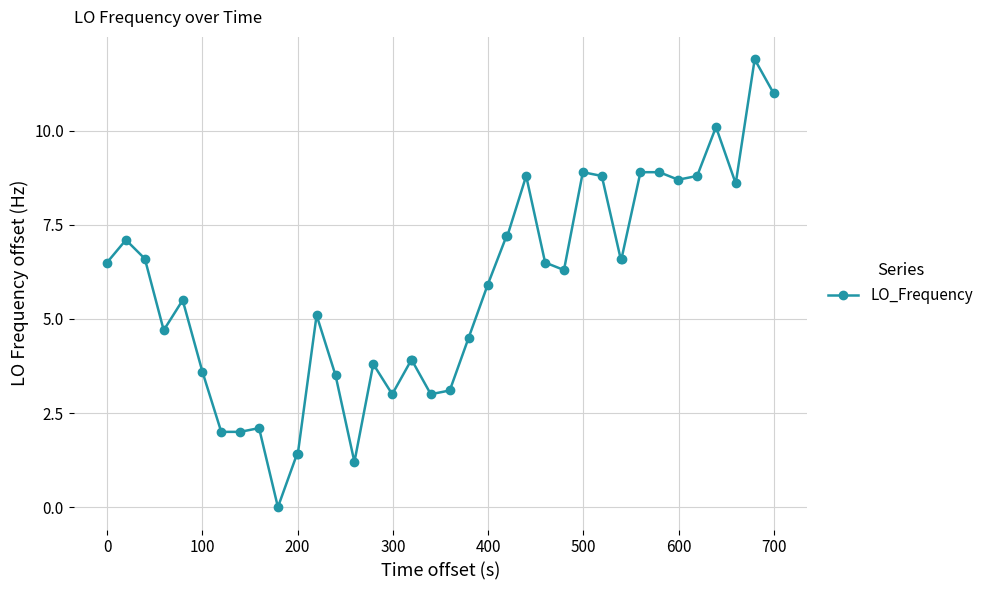

What is the difference between the second highest and second lowest values?

9.8